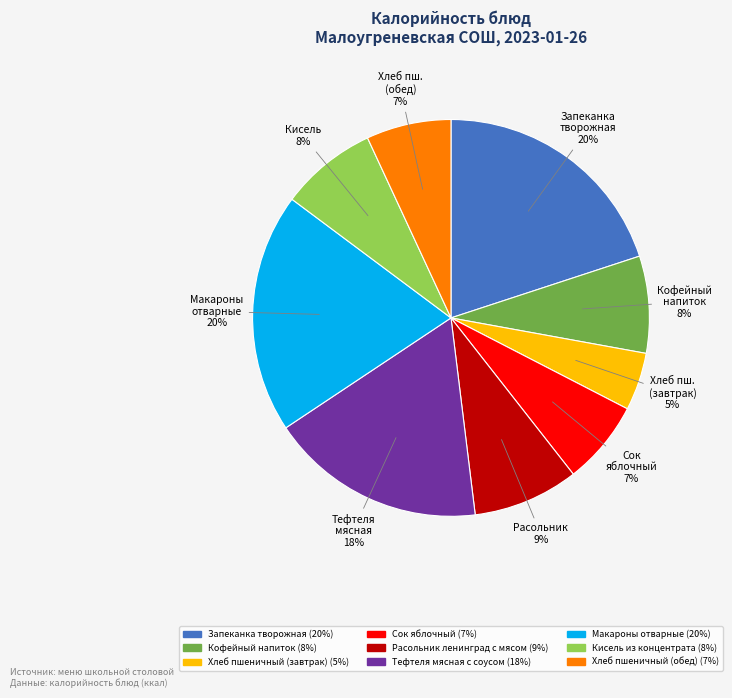

To the nearest percent, what is the average slice percentage?

11%